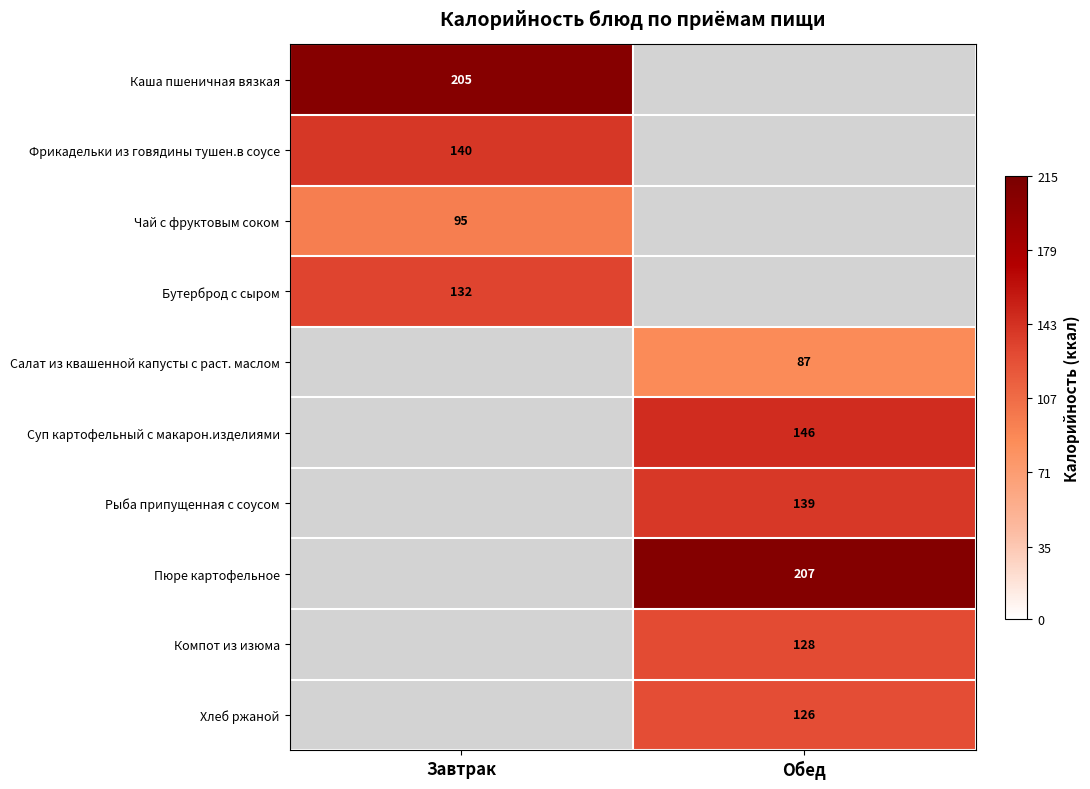

Count the number of data series in this chart.

10